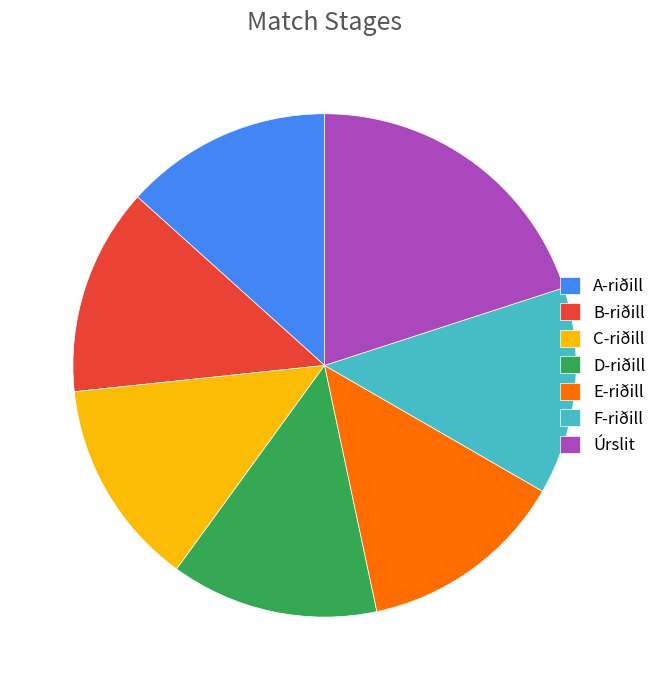

The A-riðill slice represents 13% of the pie. True or false?

True